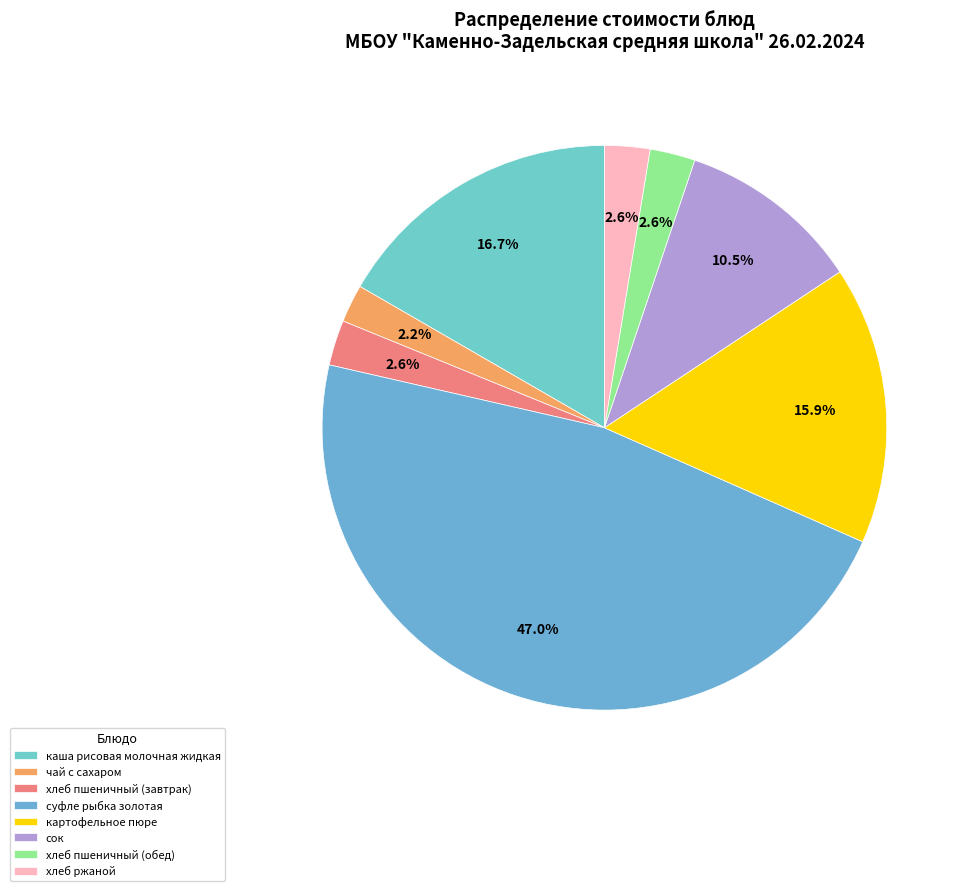

Rank the categories by value from highest to lowest.

суфле рыбка золотая, каша рисовая молочная жидкая, картофельное пюре, сок, хлеб пшеничный (завтрак), хлеб пшеничный (обед), хлеб ржаной, чай с сахаром